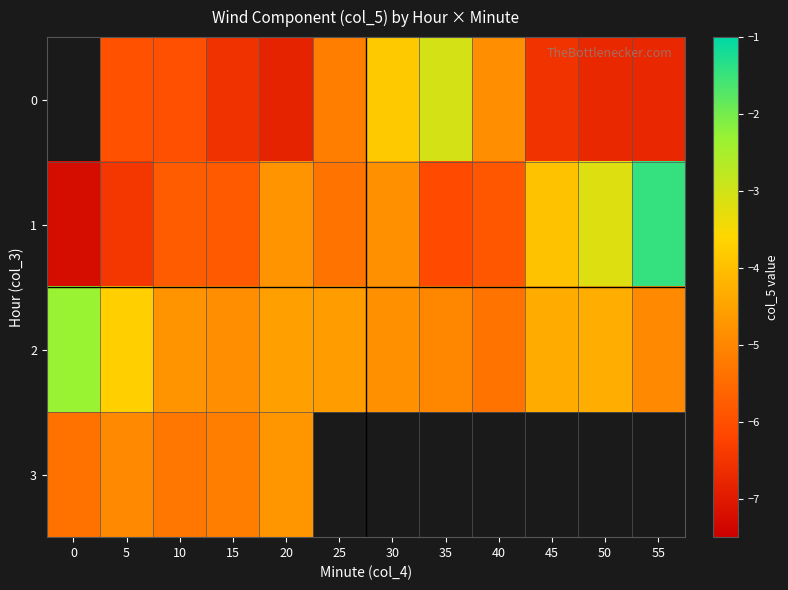

The 2 series shows -9.2 at 40. True or false?

False